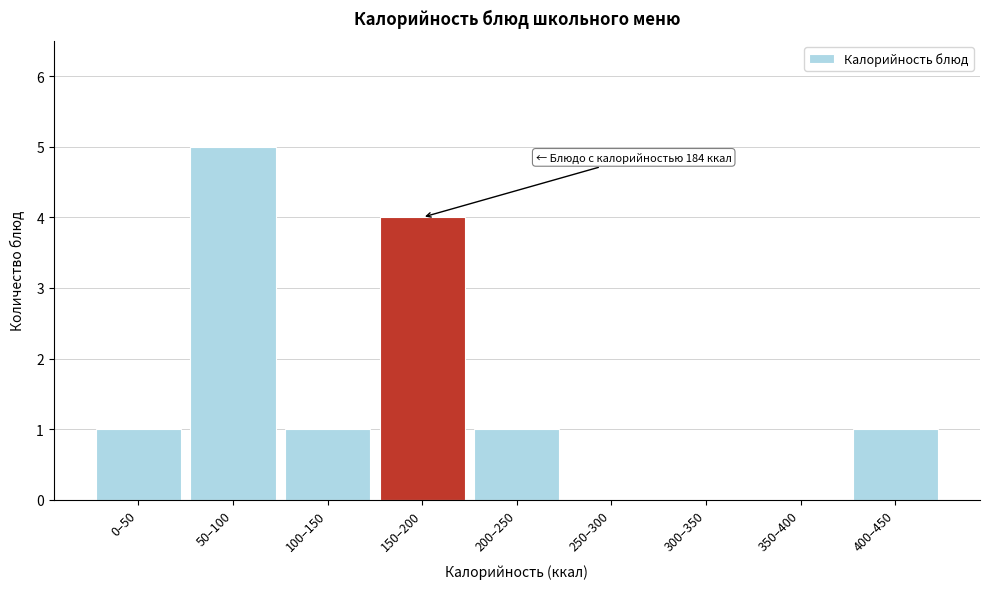

Reading left to right, list all the values displayed in this chart.

0–50=1	50–100=5	100–150=1	150–200=4	200–250=1	250–300=0	300–350=0	350–400=0	400–450=1